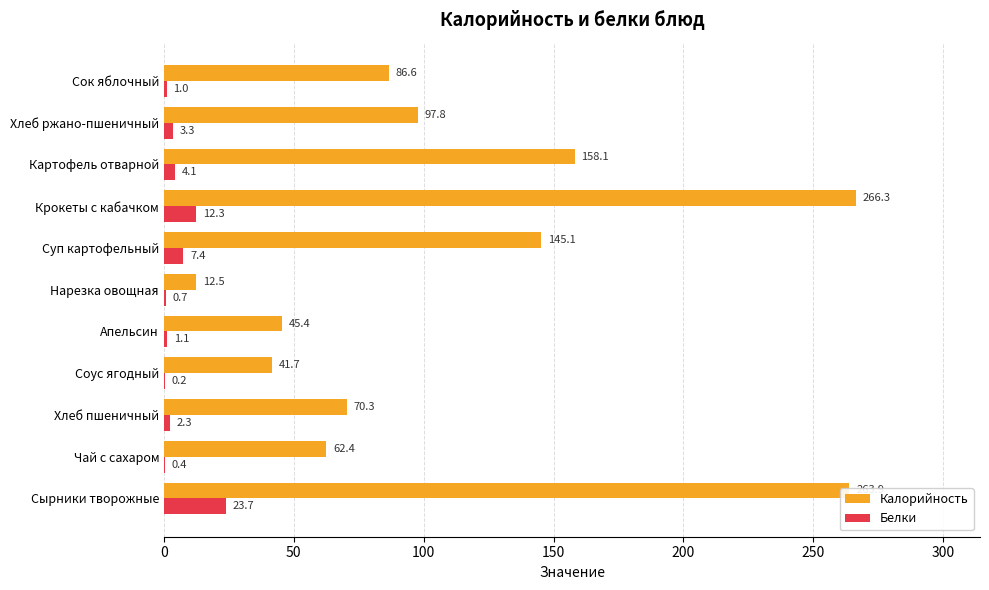

What is the maximum value for Белки?

23.7